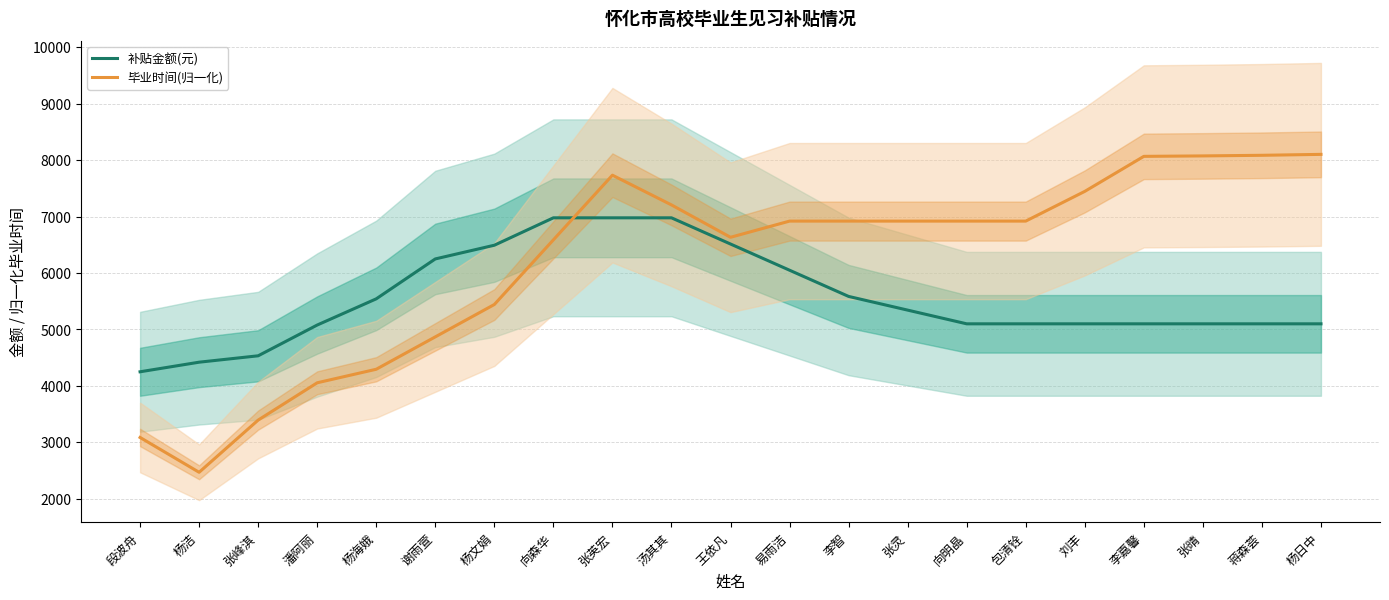

What is the sum of the 毕业时间(归一化) values at 向明晶 and 王依凡?

13554.1